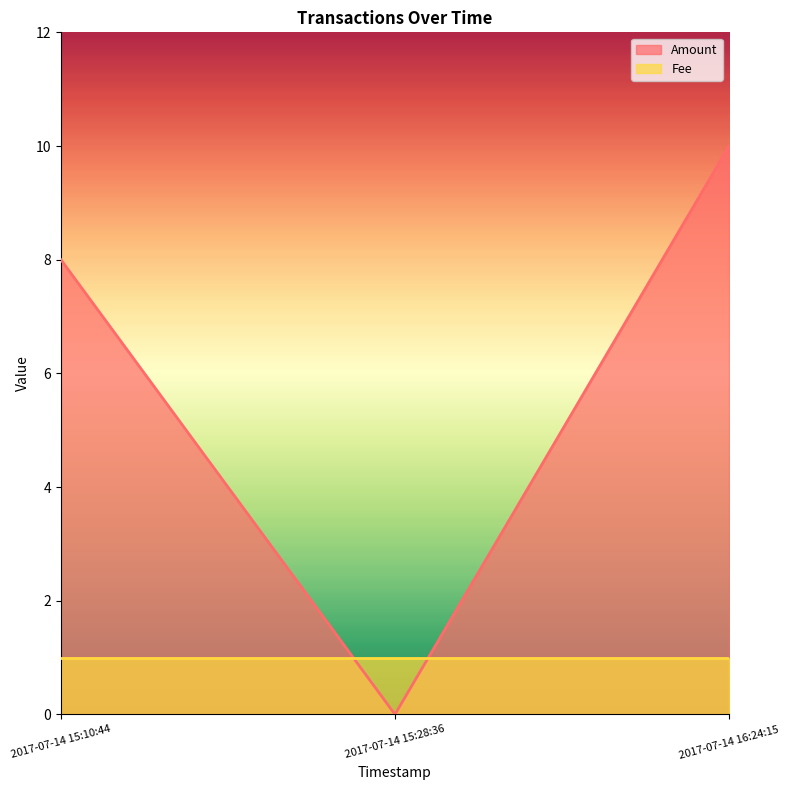

List the labels in order of value, largest first.

2017-07-14 16:24:15, 2017-07-14 15:10:44, 2017-07-14 15:28:36